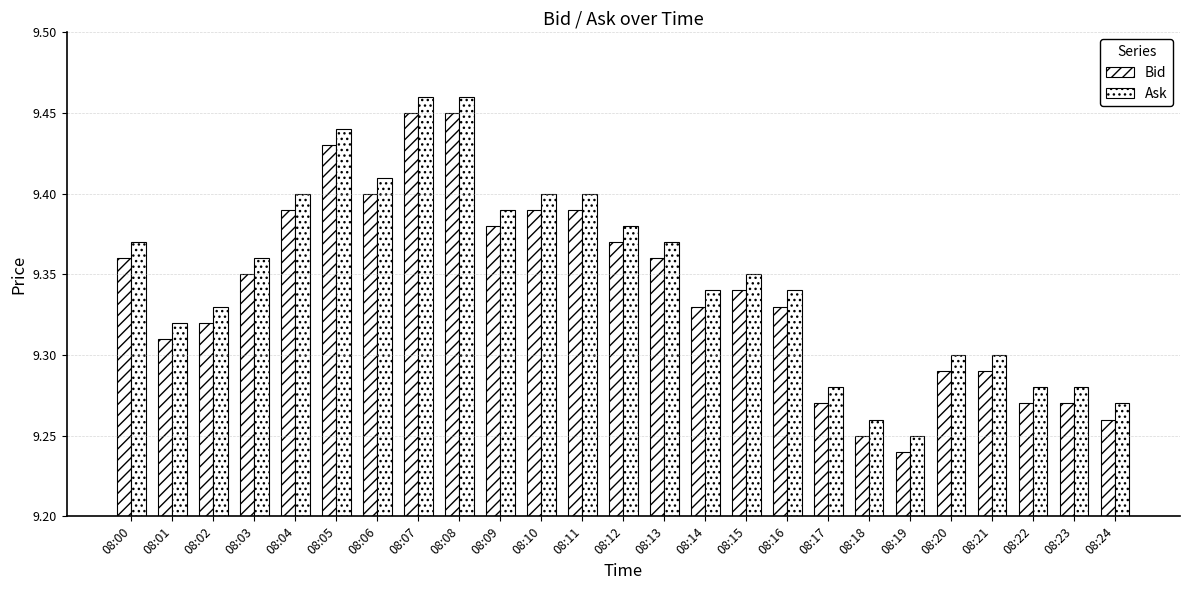

How many bars are there in total?

50